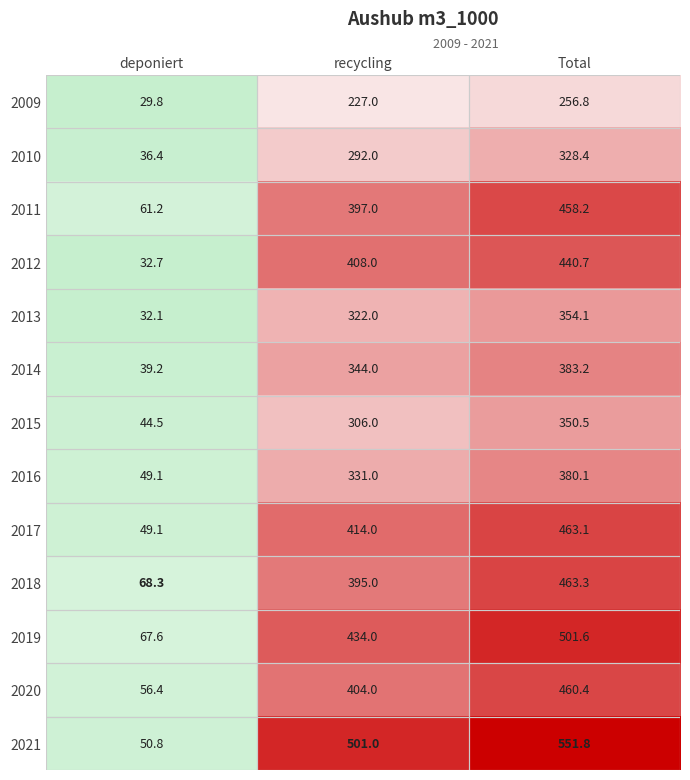

Which label corresponds to the largest value in the chart?

Total